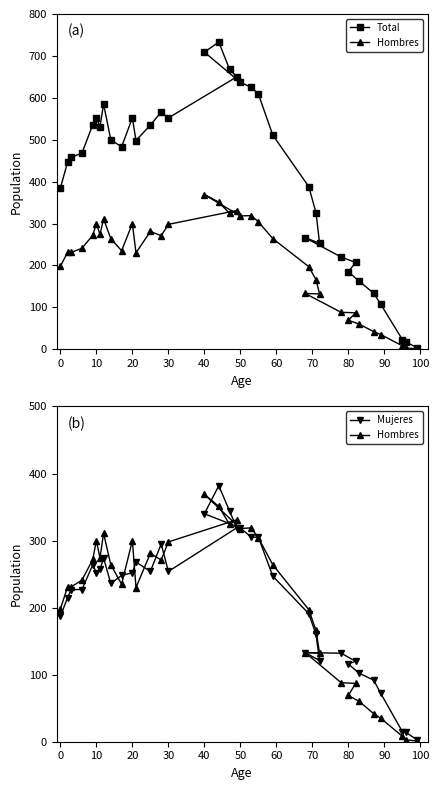

What are all the series names shown in the legend?

Total, Hombres, Mujeres